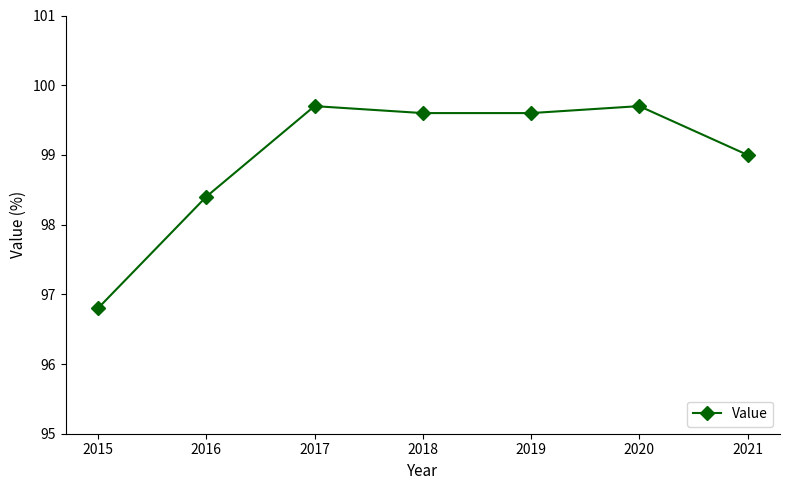

At which label does the data first exceed 99?

2017